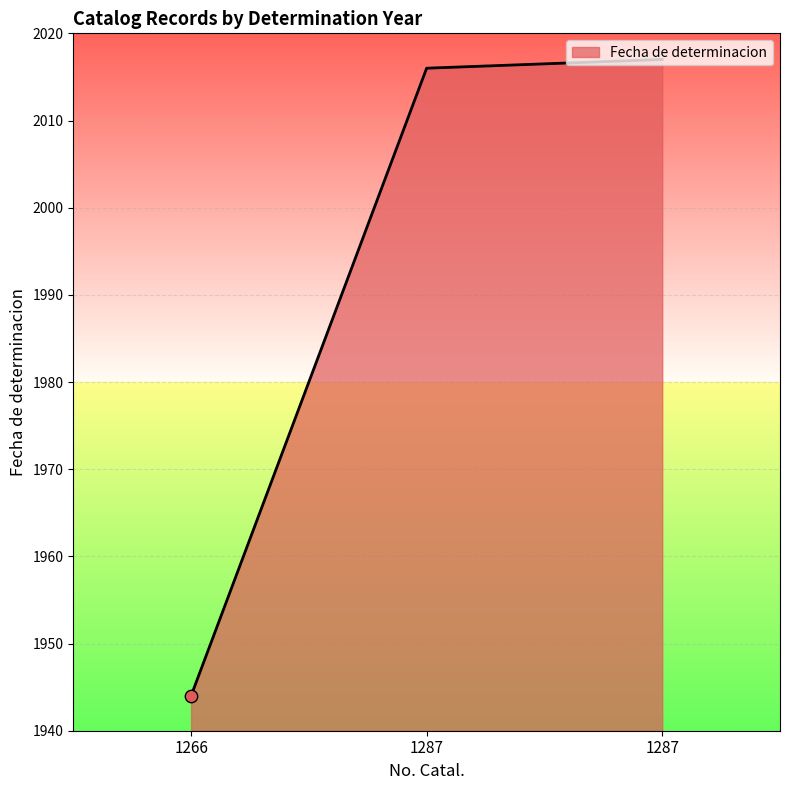

Is this an area chart (filled region under the line)?

Yes